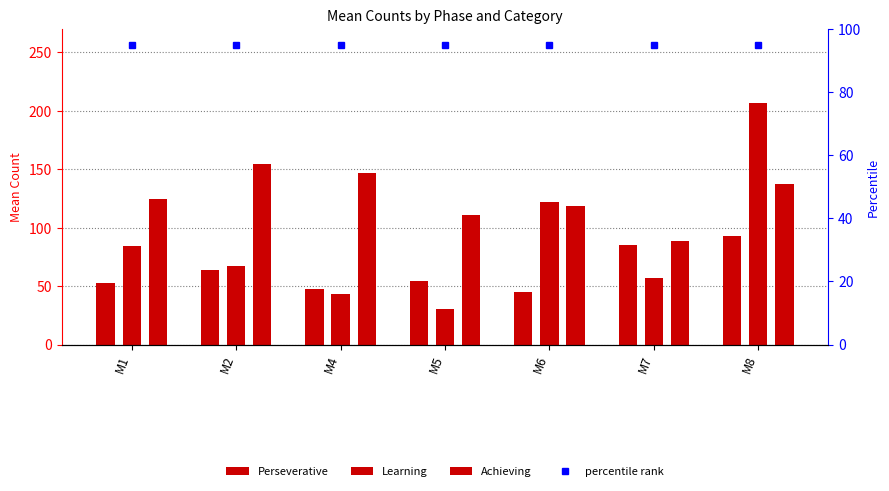

Is it true that percentile rank equals 145.8 at M8?

False